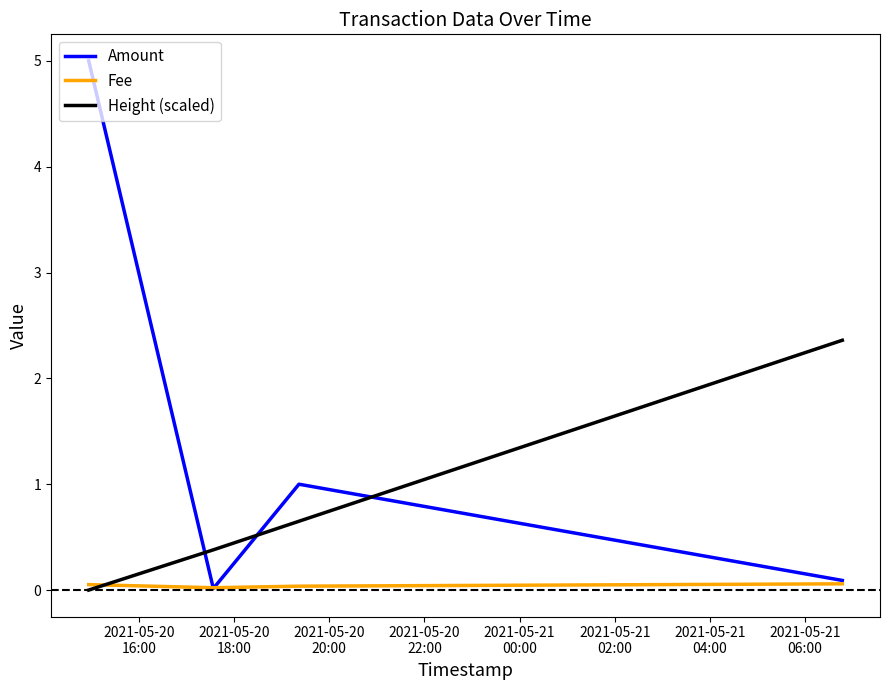

Which series has the largest total across all categories?

Amount